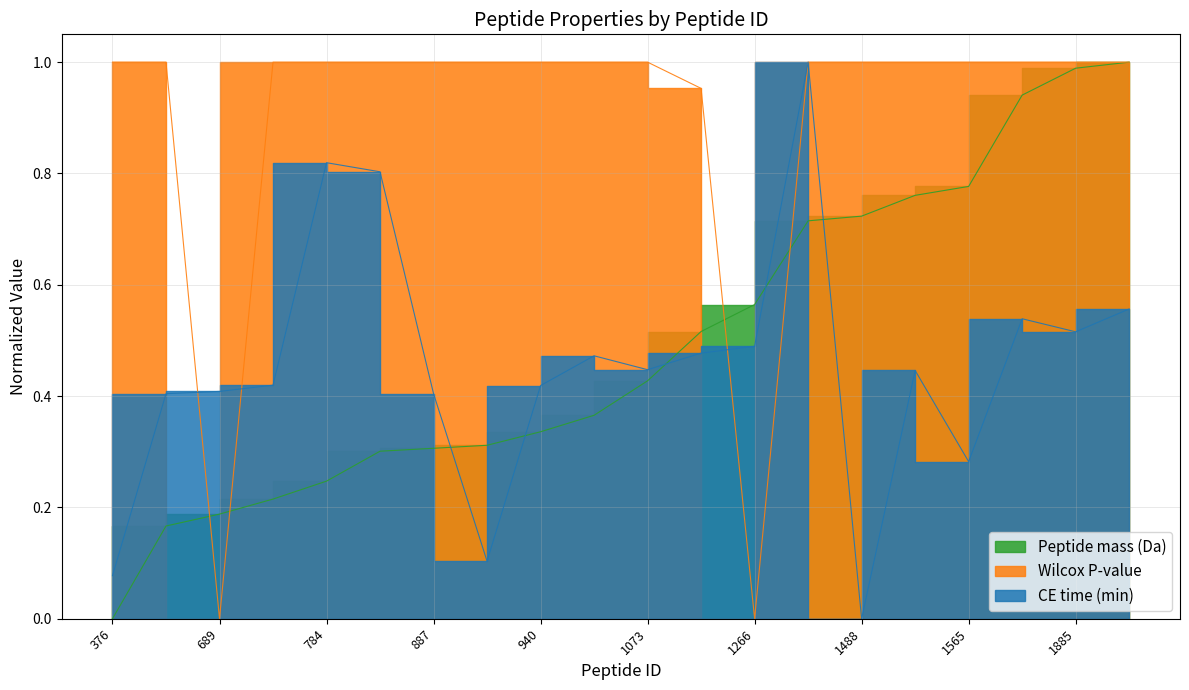

What is the sum of all Peptide mass (Da) values?

9.9